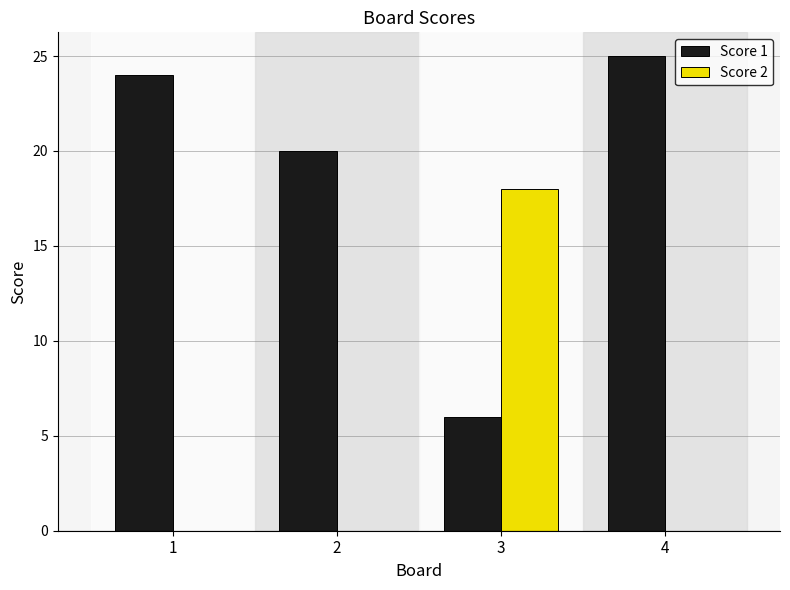

What is the highest value of the Score 2 series?

18